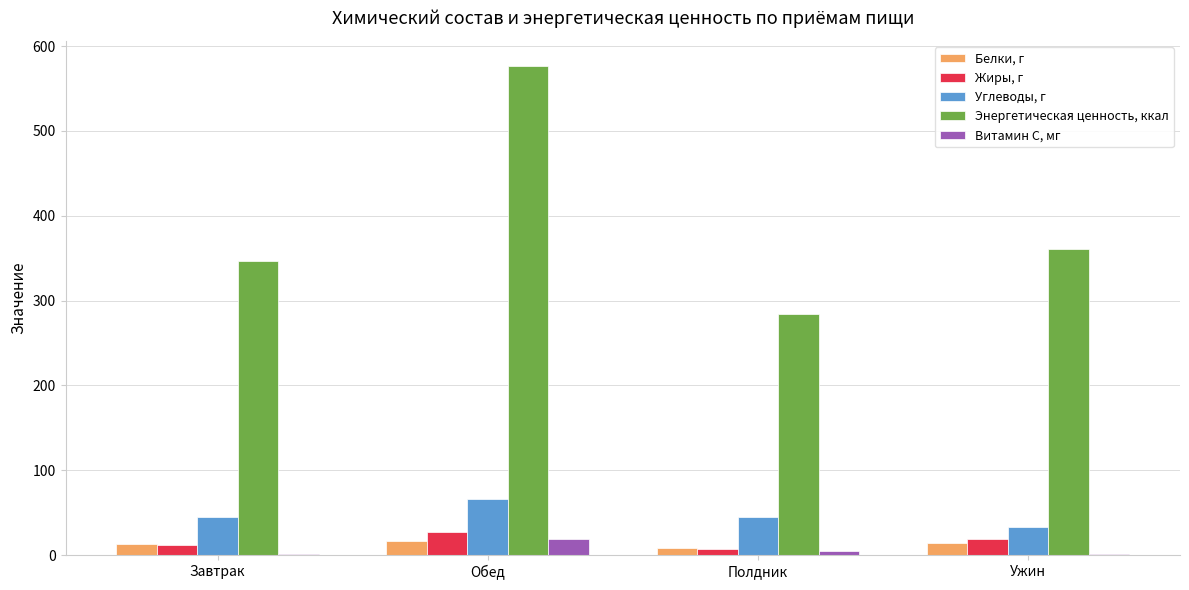

What is the total value across all series at Завтрак?

418.1